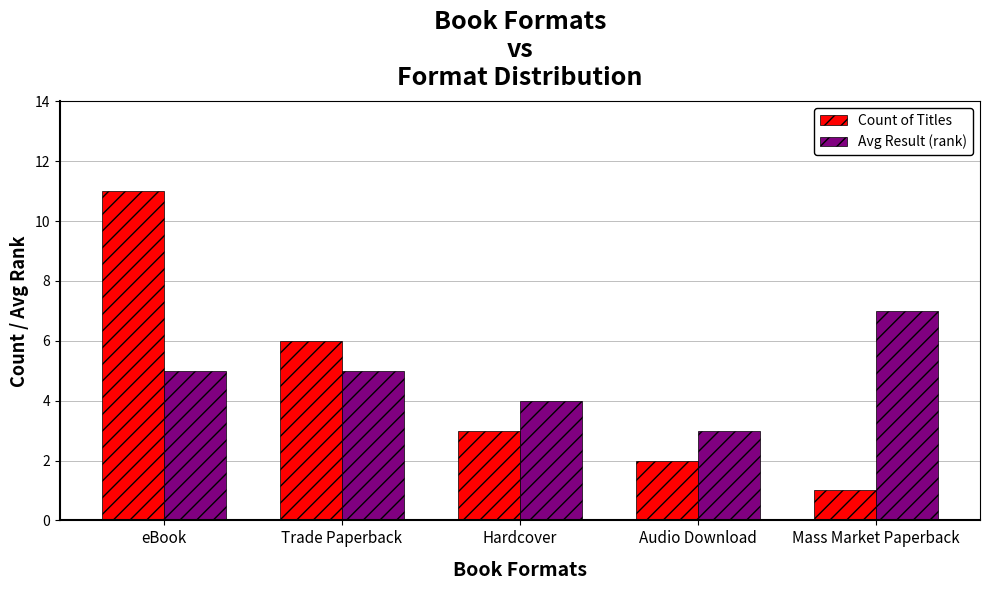

What is the label of the 5th bar from the right?

eBook